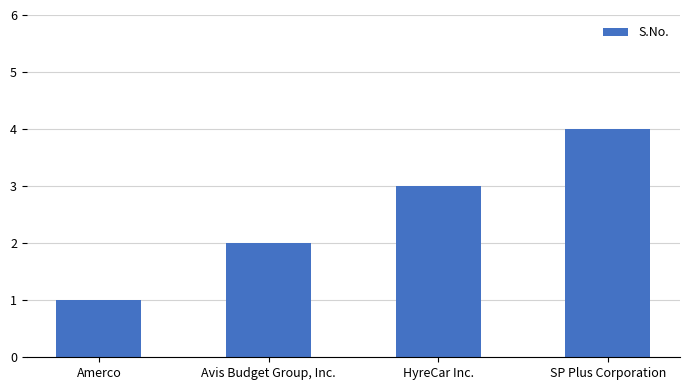

What is the value of the 3rd bar from the left?

3